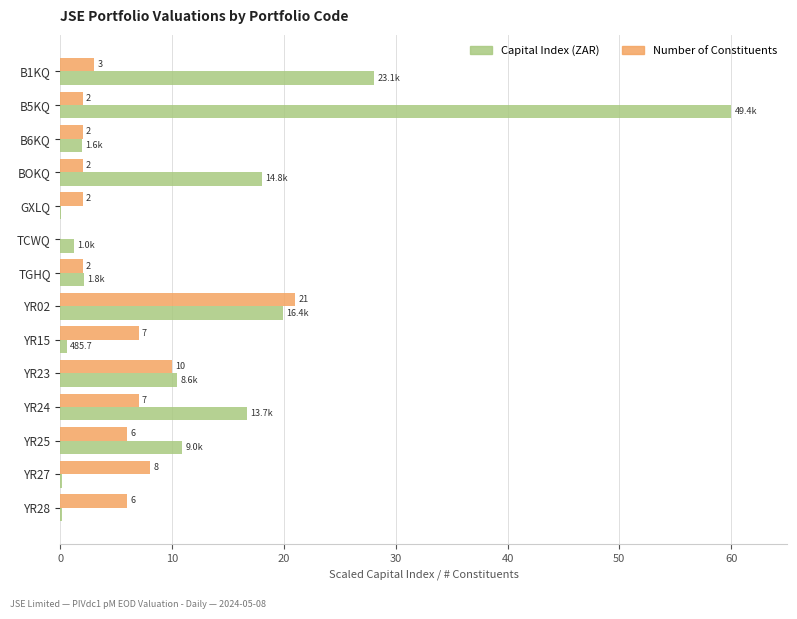

Which series changed the most between B5KQ and YR23?

Capital Index (ZAR)